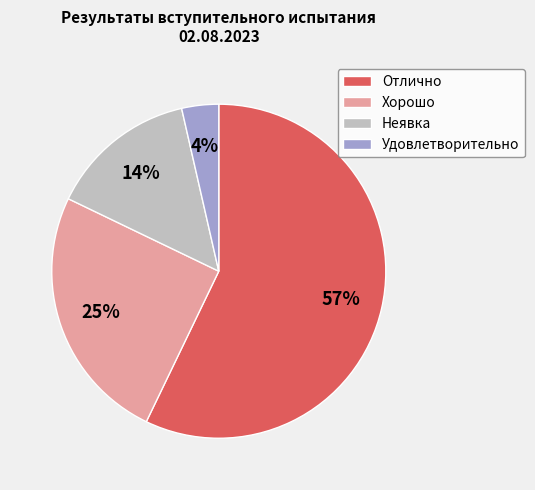

Does Отлично represent more than half of the total?

Yes